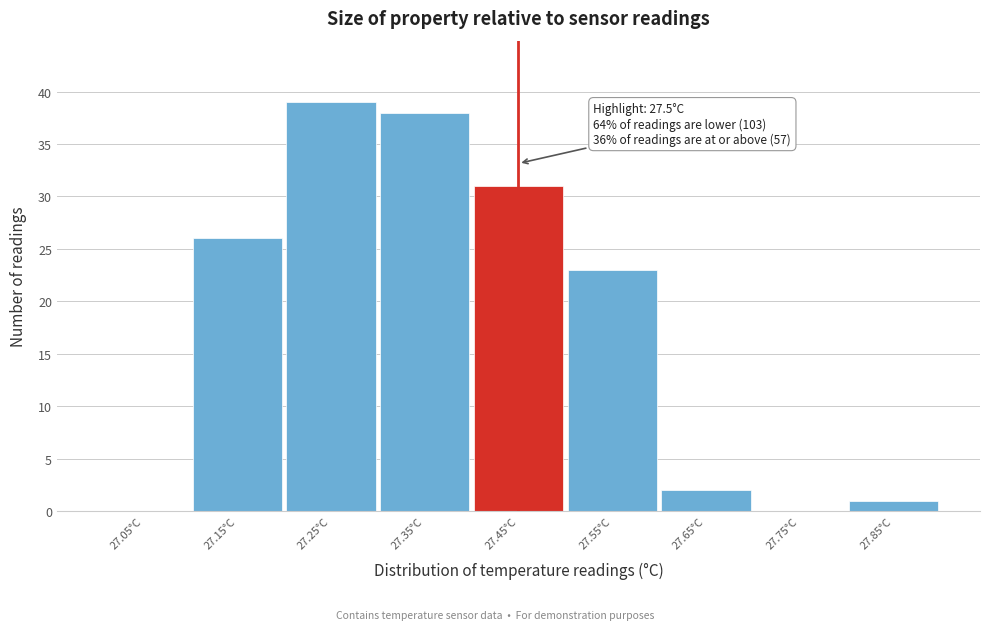

Reading left to right, what are all the values shown in this chart?

27.05°C=0	27.15°C=26	27.25°C=39	27.35°C=38	27.45°C=31	27.55°C=23	27.65°C=2	27.75°C=0	27.85°C=1